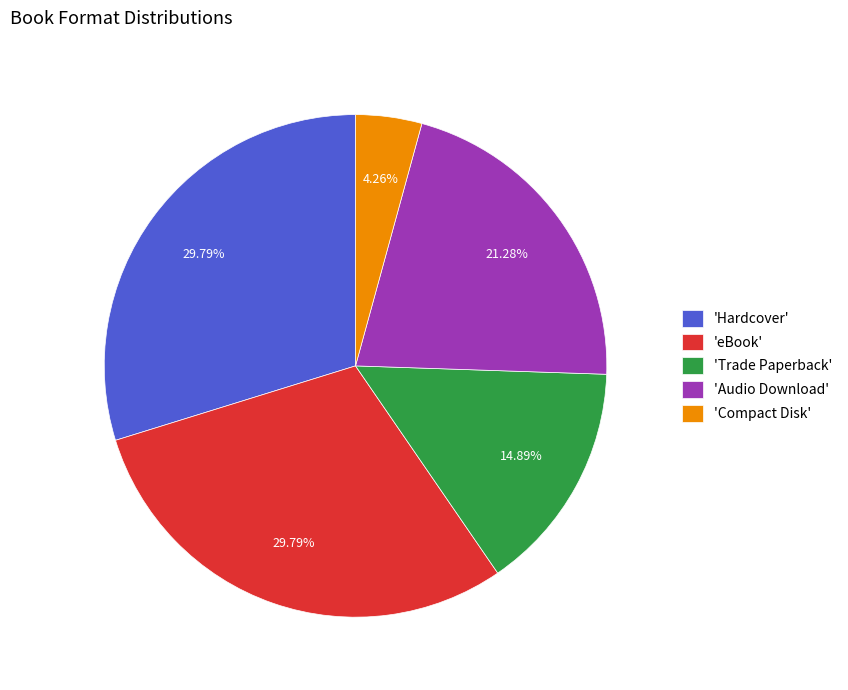

Is the sum of 'Hardcover' and 'Audio Download' greater than half?

Yes